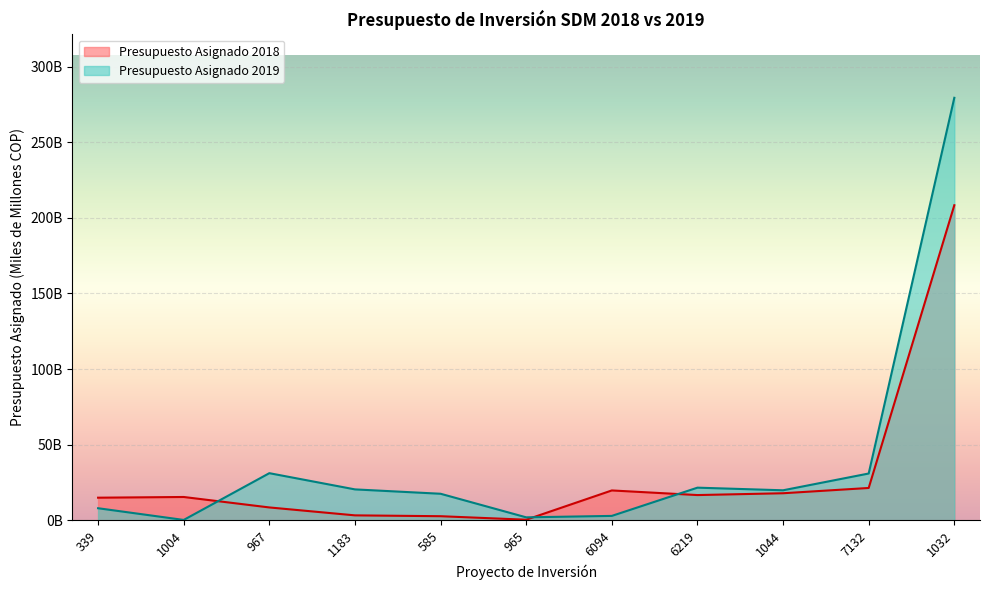

How many data points are less than 15?

5